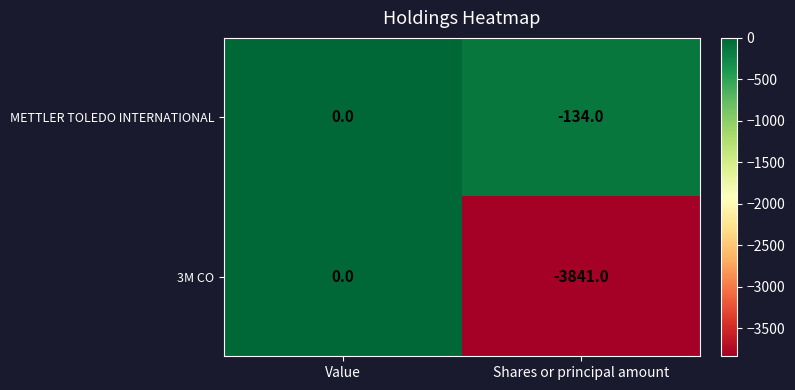

What is the sum of all METTLER TOLEDO INTERNATIONAL values?

-134